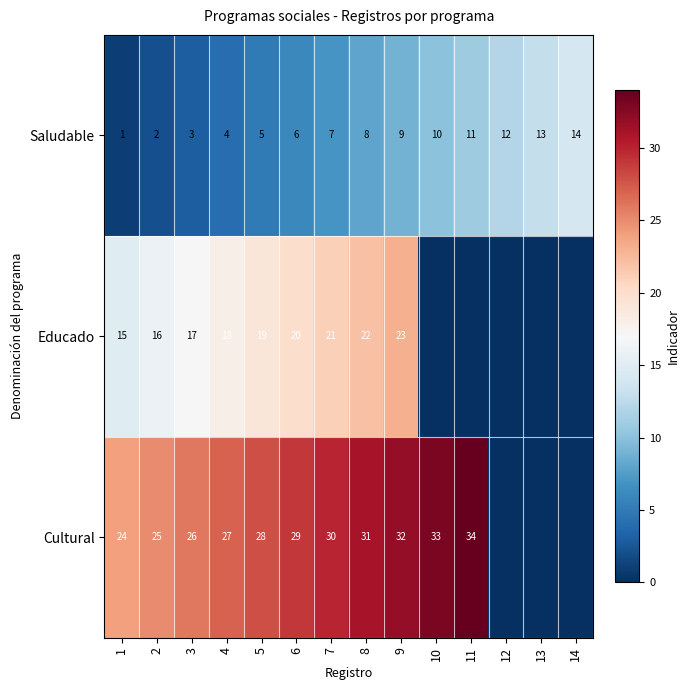

The value of Cultural at 8 is 31. True or false?

True